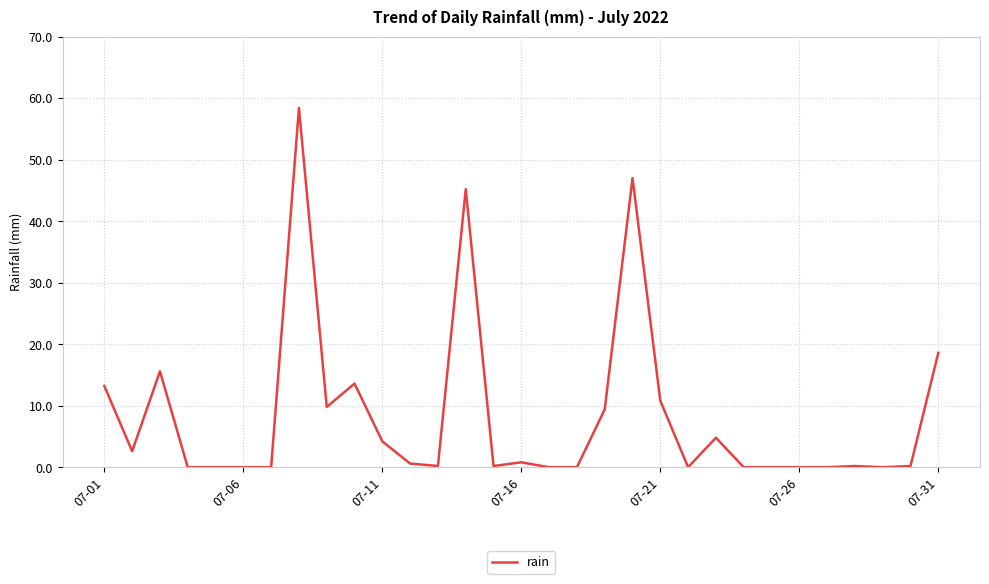

What is the difference between the maximum and minimum values?

58.4